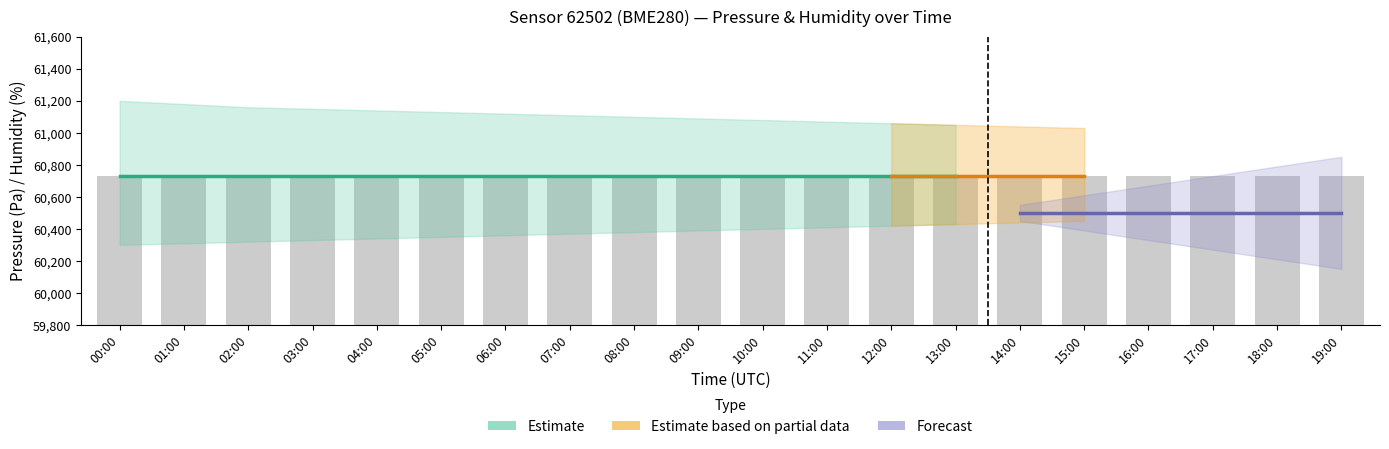

What is the maximum value shown in the chart?

60732.9